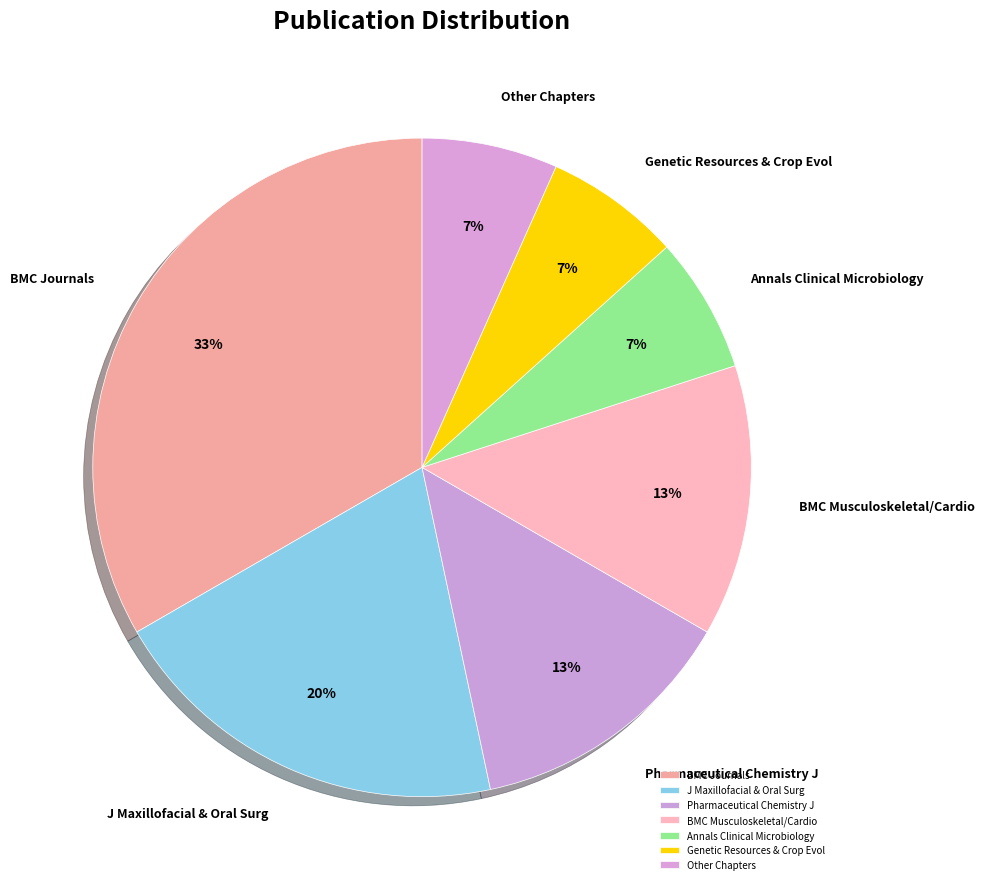

Approximately how many times larger is the value at Annals Clinical Microbiology compared to Other Chapters?

1.0